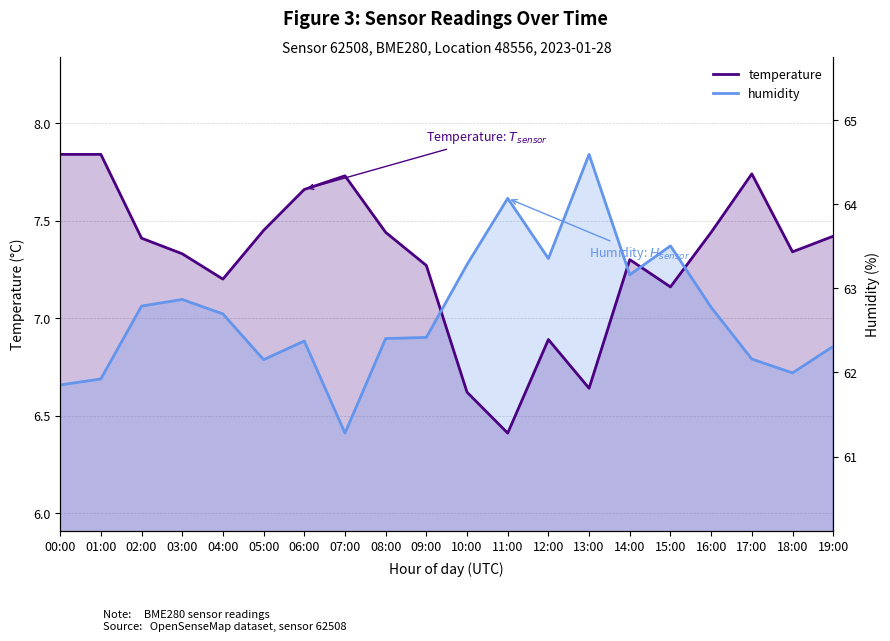

Which category has the lowest value in the humidity series?

07:00